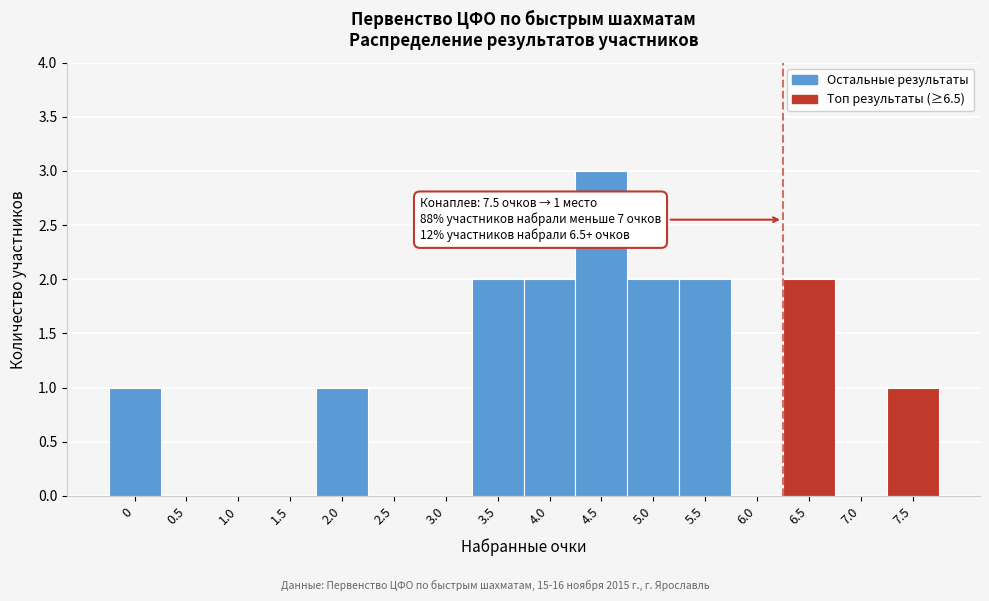

Reading right to left, what are all the values shown in this chart?

7.5=1	7.0=0	6.5=2	6.0=0	5.5=2	5.0=2	4.5=3	4.0=2	3.5=2	3.0=0	2.5=0	2.0=1	1.5=0	1.0=0	0.5=0	0=1